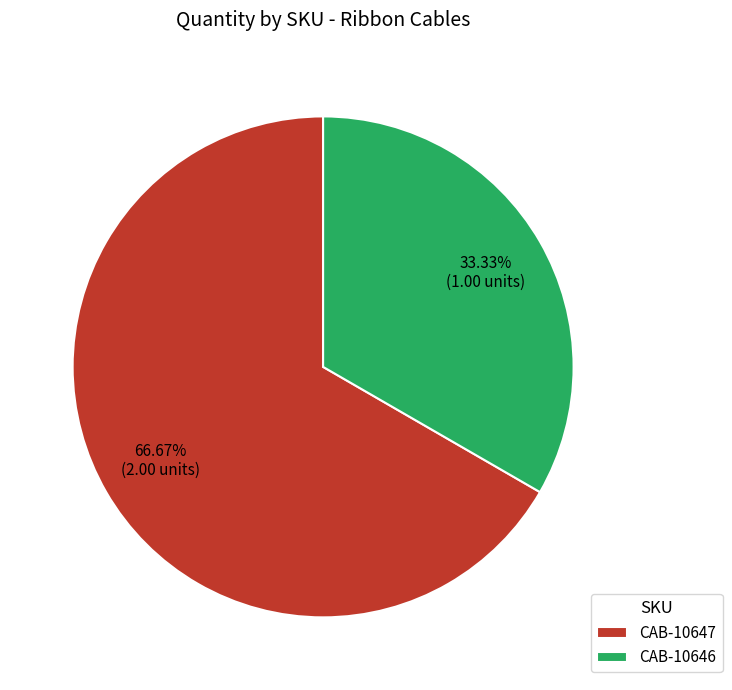

Which category has the biggest portion of the pie?

CAB-10647